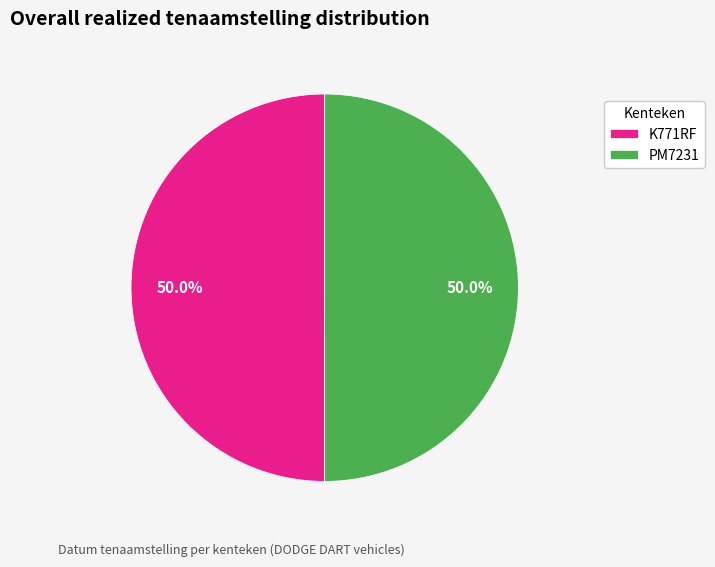

Approximately how many times larger is the value at K771RF compared to PM7231?

1.0